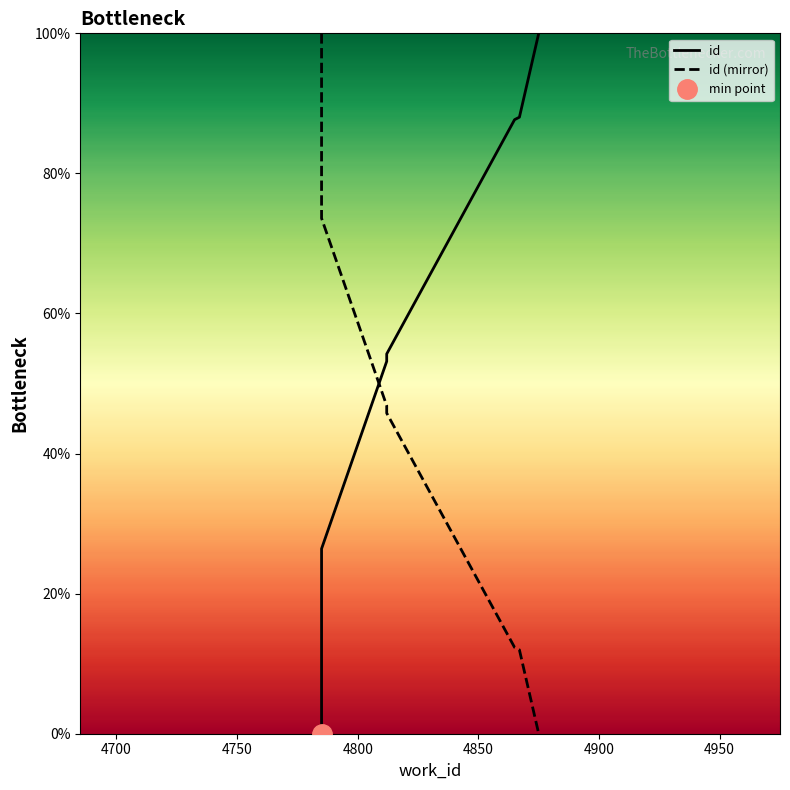

Which series ends up on top after the final intersection of id (mirror) and id?

id